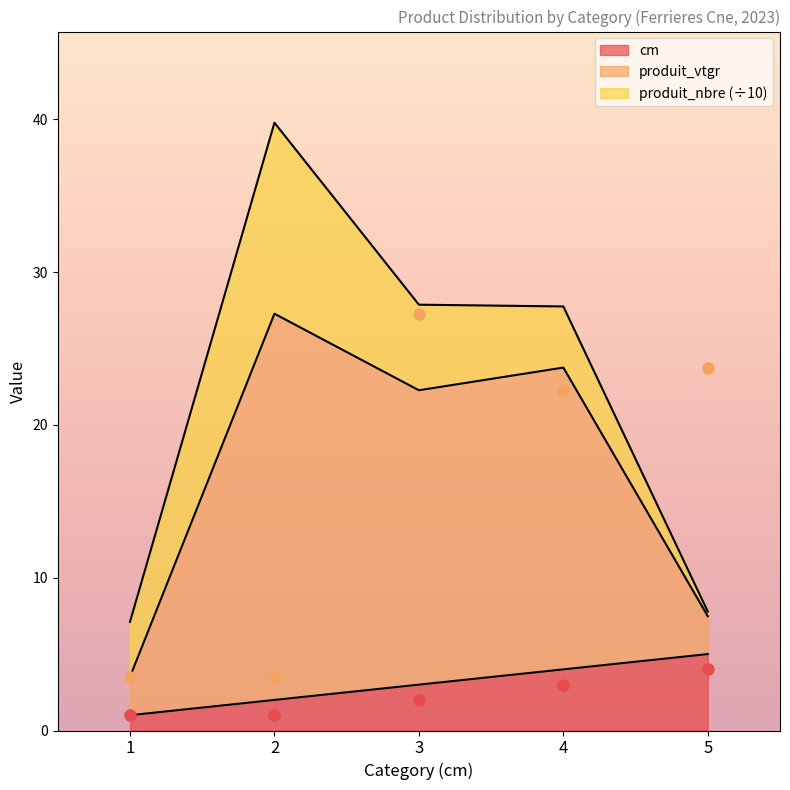

What is the maximum value for cm?

5.0